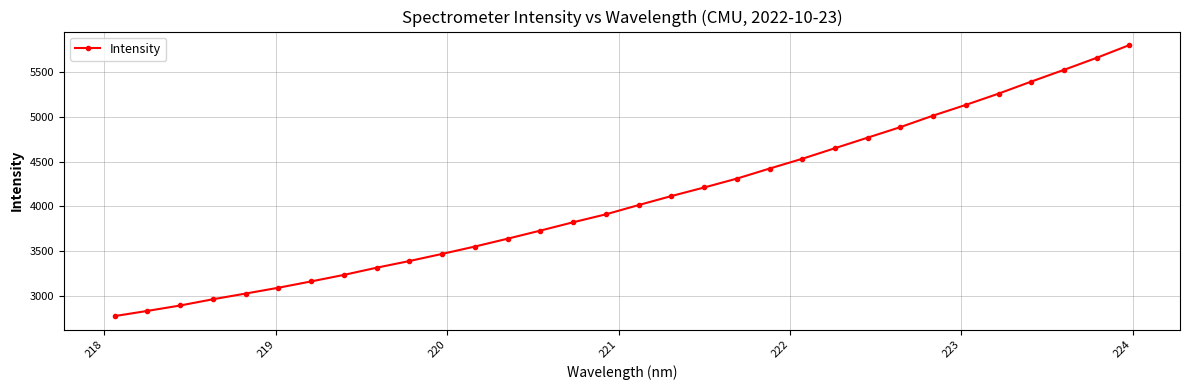

What is the value of the 25th point from the left?

4888.0